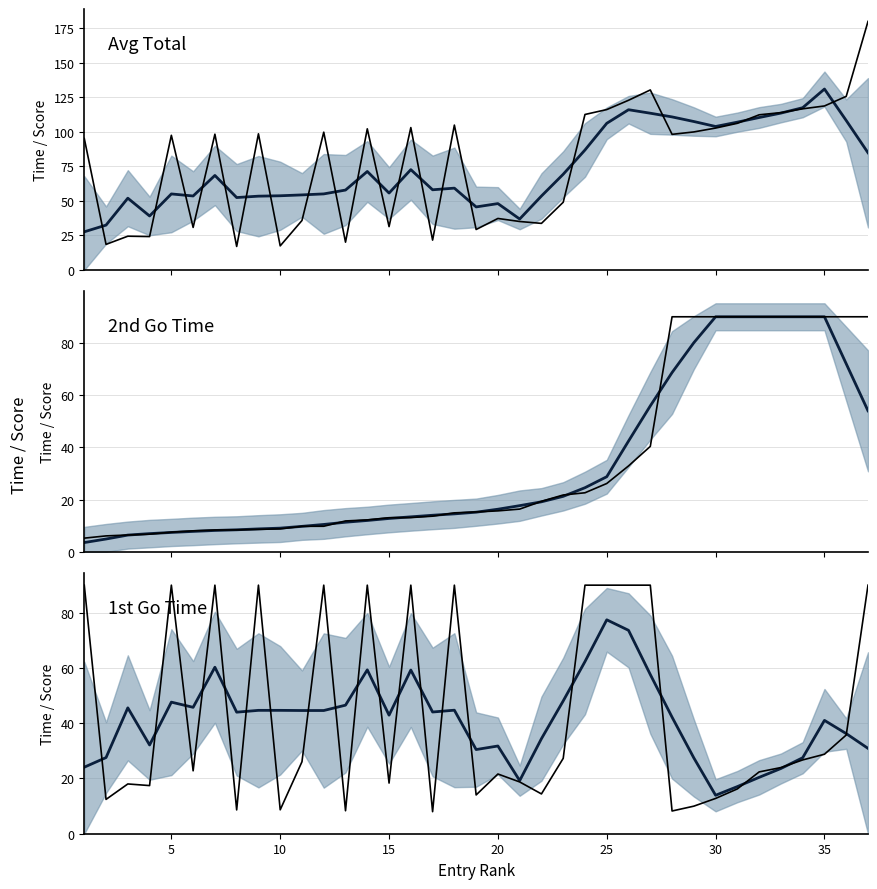

How many series are shown in this chart?

3